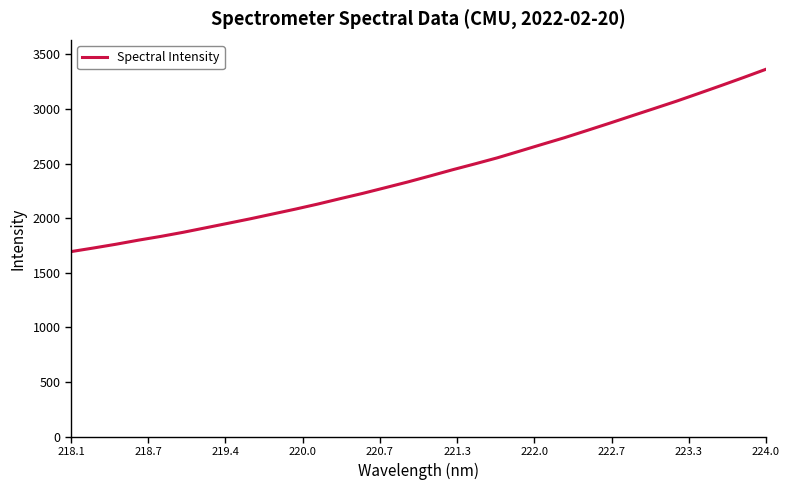

What is the greatest value displayed?

3362.5